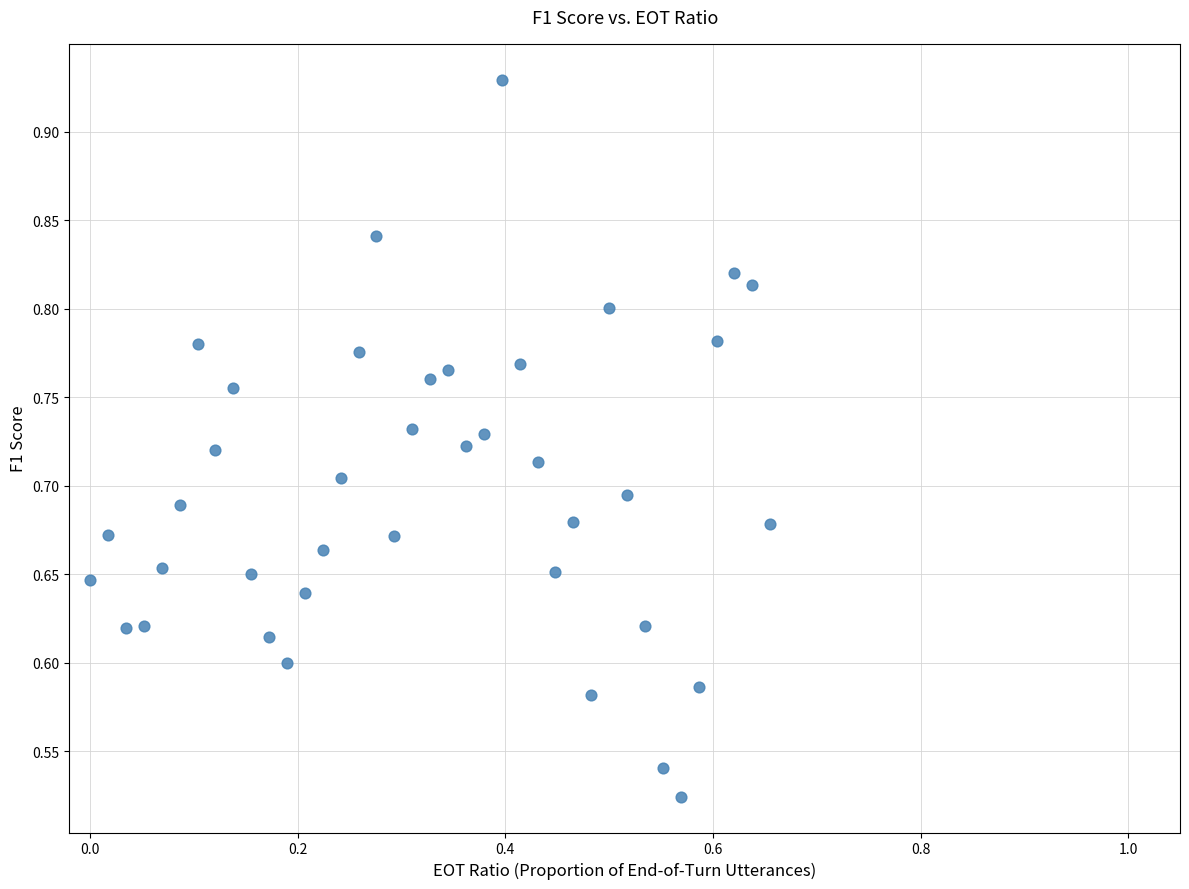

What is the range of Y values (max minus min)?

0.4